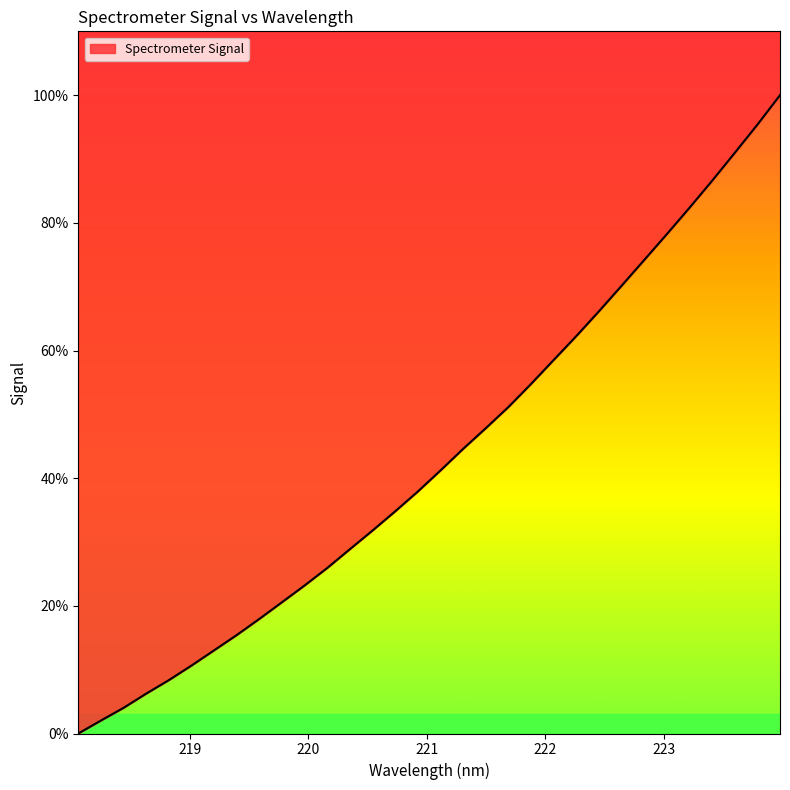

Does the chart display data point markers on the line(s)?

No